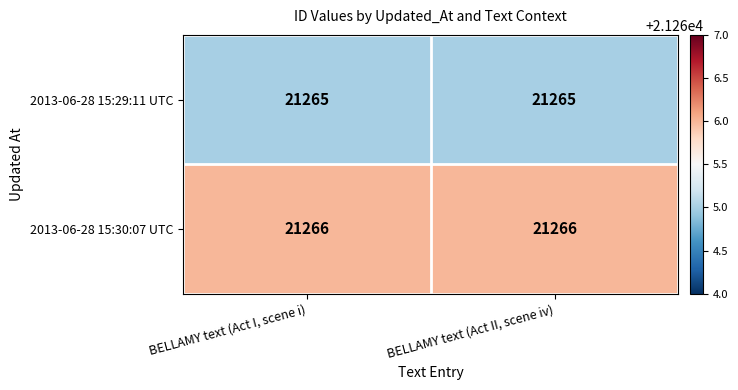

What is the minimum value shown in the chart?

21265